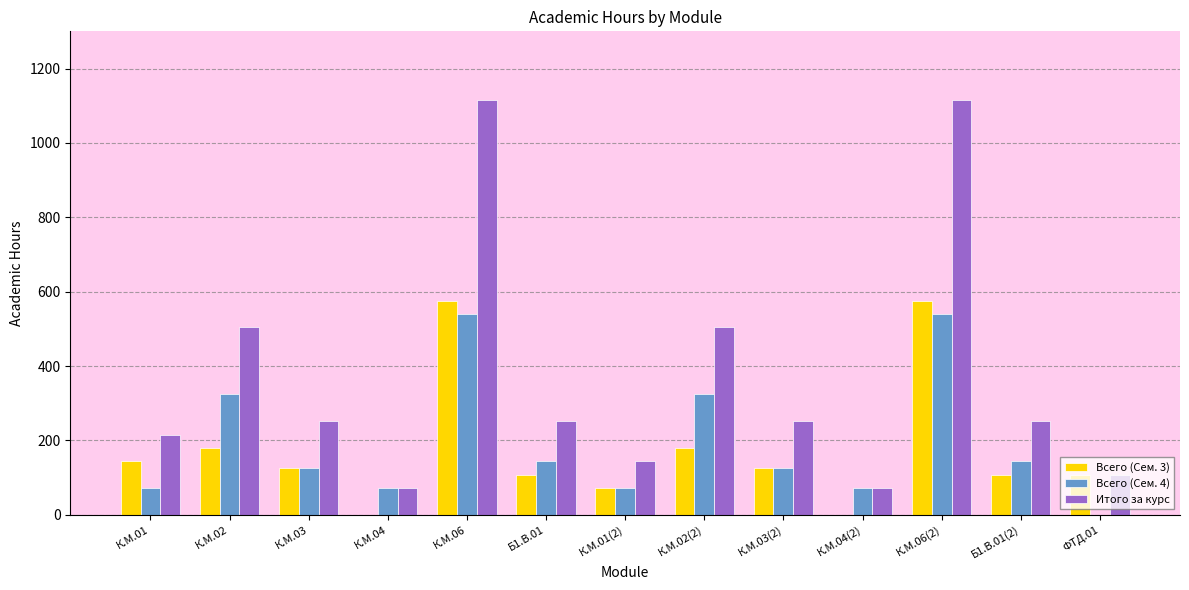

At which category is the sum across all series the highest?

К.М.06